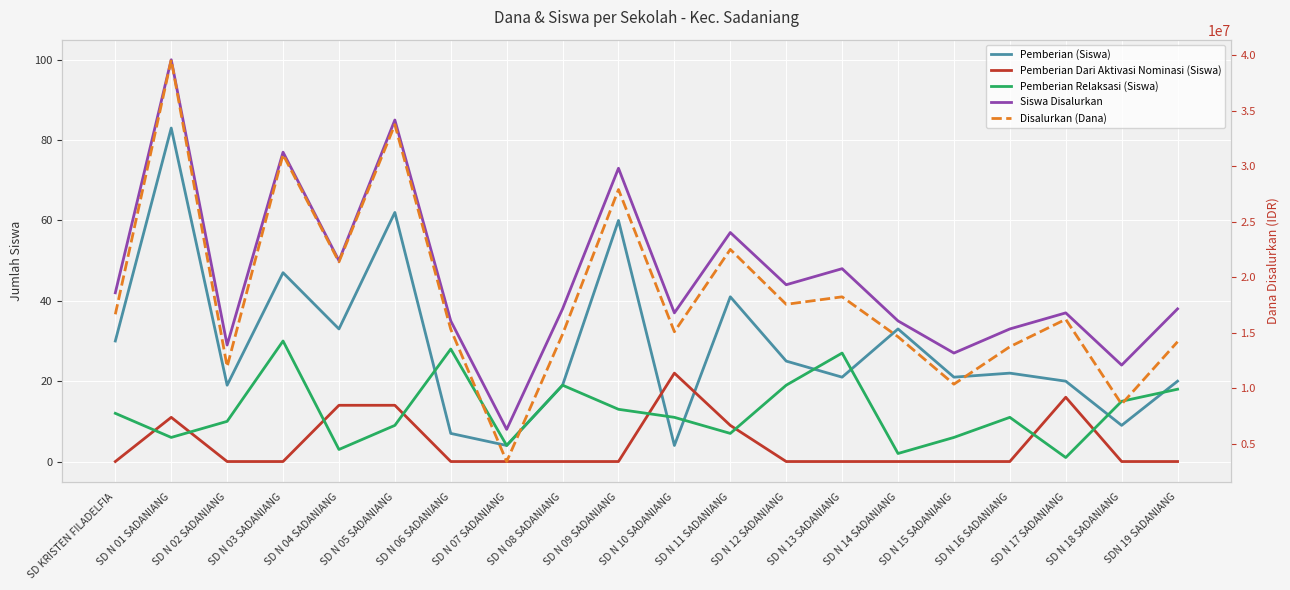

Which series changed the most between SD N 07 SADANIANG and SD N 11 SADANIANG?

Disalurkan (Dana)